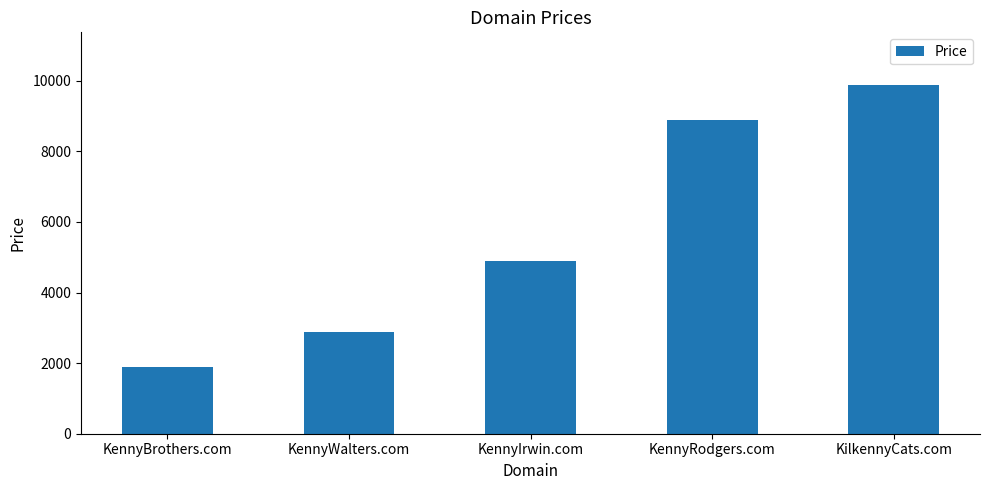

Reading right to left, extract all data points from this chart.

KilkennyCats.com=9888	KennyRodgers.com=8888	KennyIrwin.com=4888	KennyWalters.com=2888	KennyBrothers.com=1888